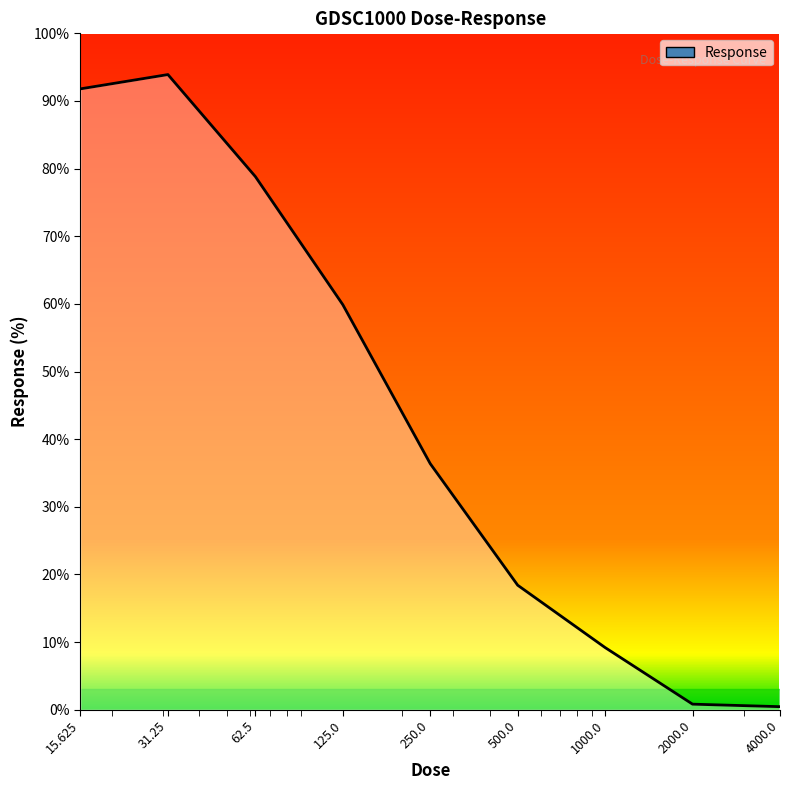

What is the difference between the maximum and minimum values?

93.5